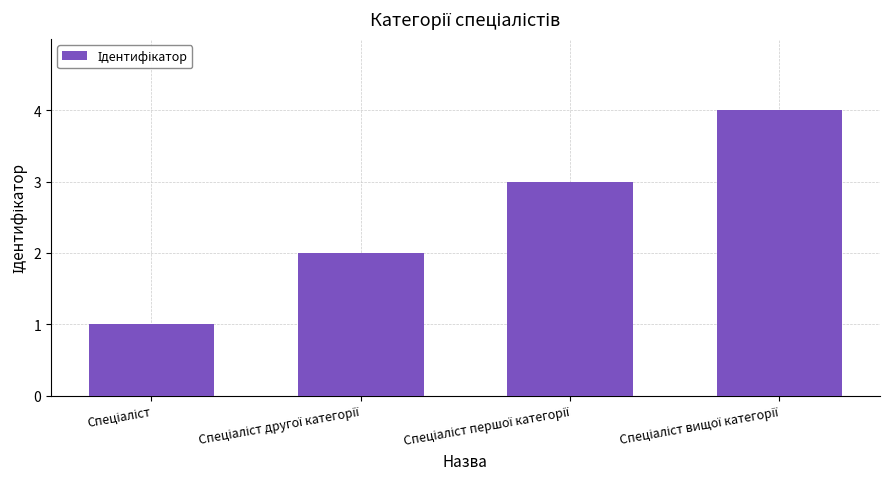

What is the difference between the maximum and minimum values?

3